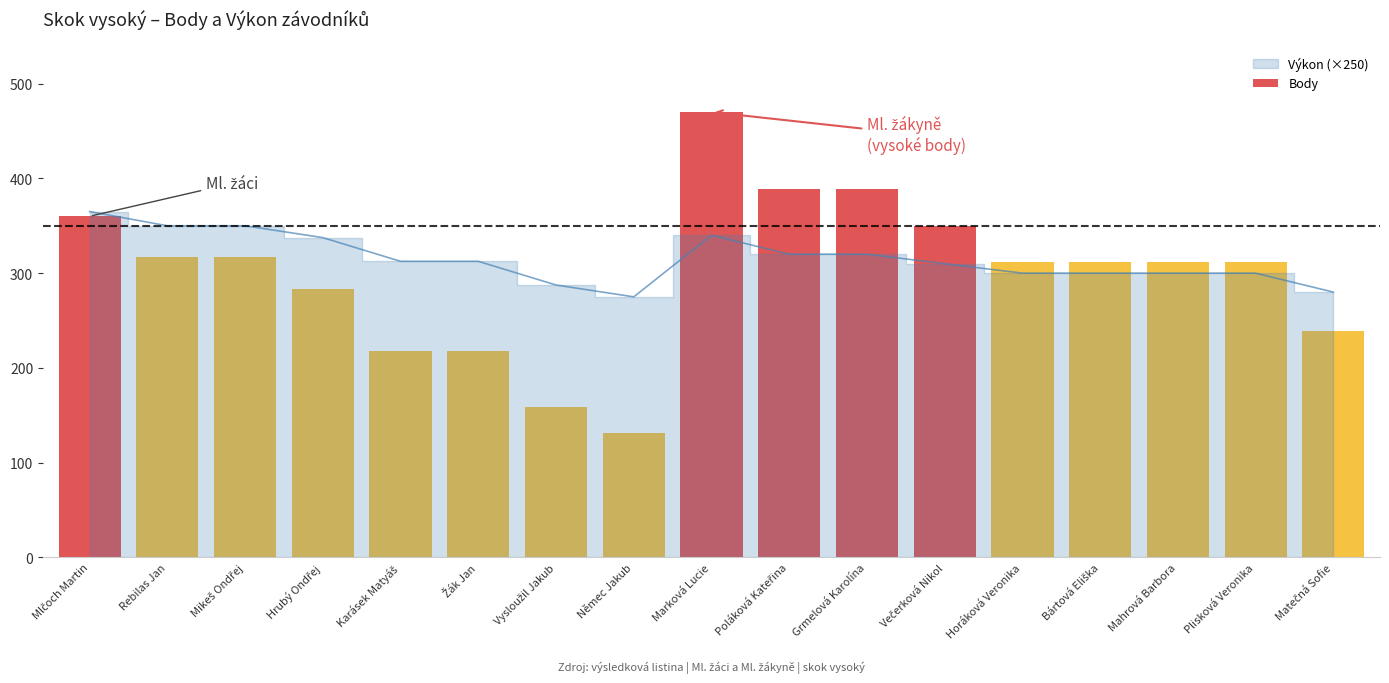

Rank the categories by value from lowest to highest.

Němec Jakub, Vysloužil Jakub, Karásek Matyáš, Žák Jan, Matečná Sofie, Hrubý Ondřej, Horáková Veronika, Bártová Eliška, Mahrová Barbora, Plisková Veronika, Rebilas Jan, Mikeš Ondřej, Večerková Nikol, Mlčoch Martin, Poláková Kateřina, Grmelová Karolína, Marková Lucie